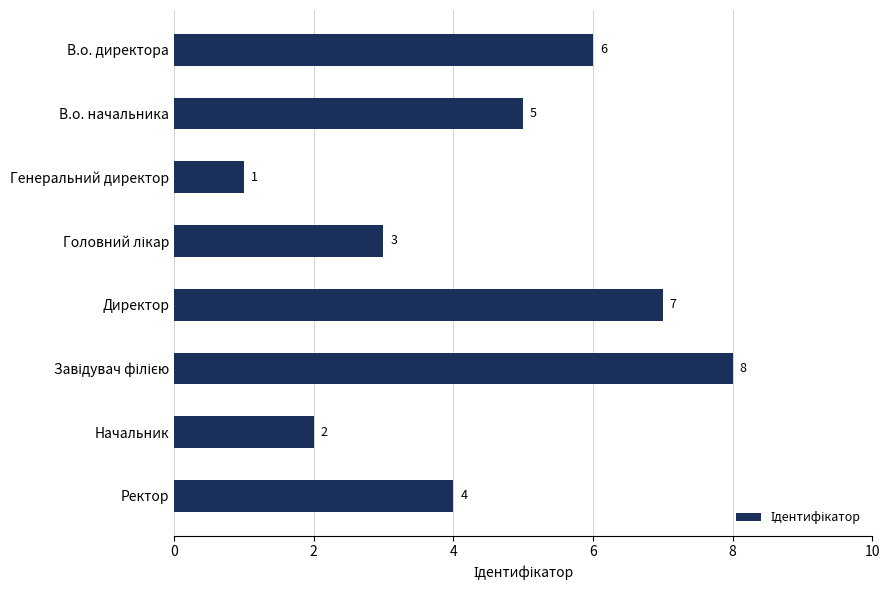

Count the number of categories in the chart.

8